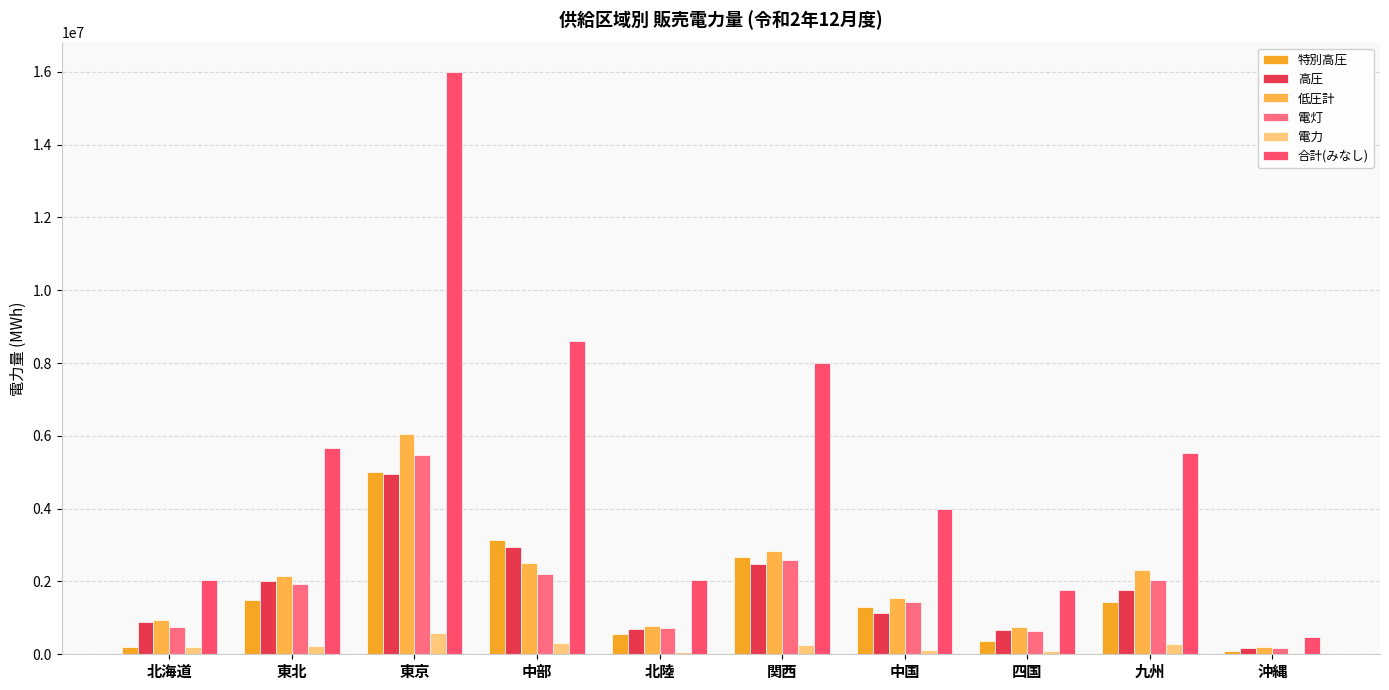

How many distinct data groups are displayed?

6